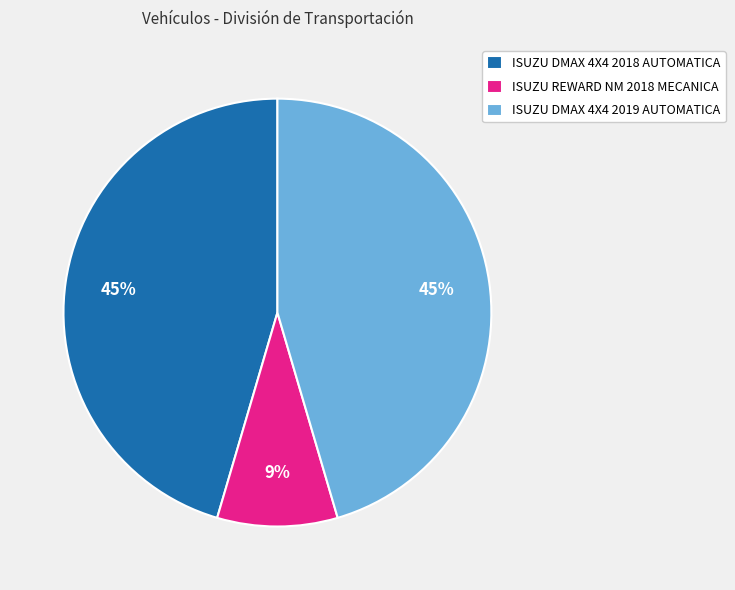

What percentage is the ISUZU DMAX 4X4 2018 AUTOMATICA slice, to the nearest percent?

45%